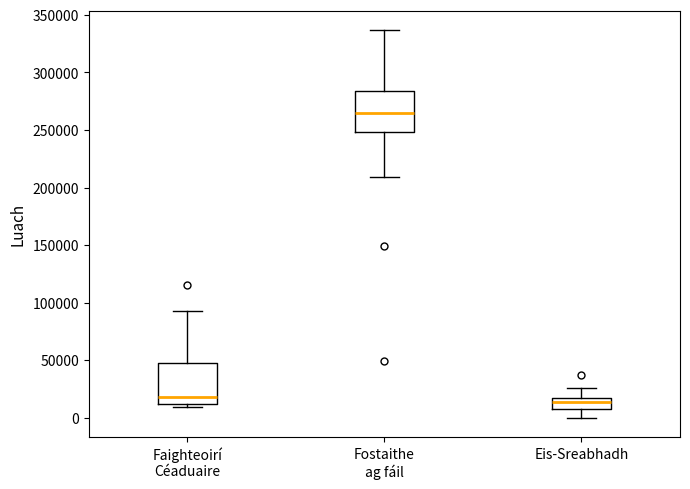

Reading left to right, read every box against the y-axis: the position of its median line, the range the box covers, and the ends of its whiskers. The values are not printed on the chart, so give them approximately, as read against the axis.

Faighteoirí Céaduaire: median 20000, box 10000 to 50000, whiskers 10000 (just below the box's lower edge) to 95000
Fostaithe ag fáil: median 265000, box 250000 to 285000, whiskers 210000 to 335000
Eis-Sreabhadh: median 15000, box 10000 to 20000, whiskers 0 to 25000